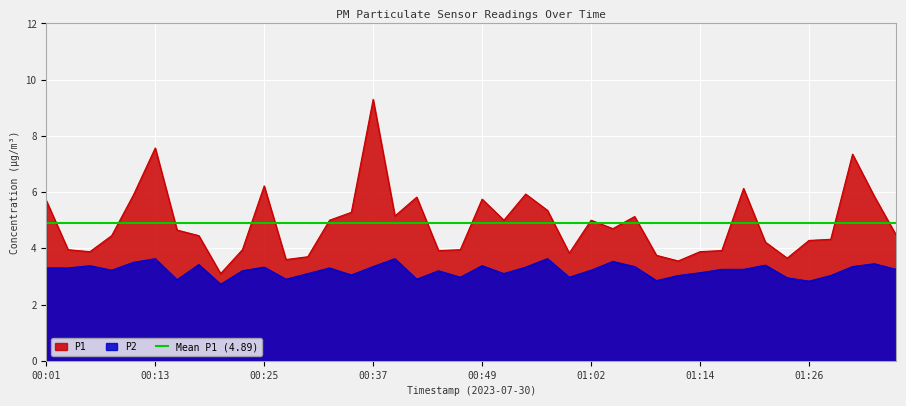

Between 00:01 and 00:18, which is larger?

00:01